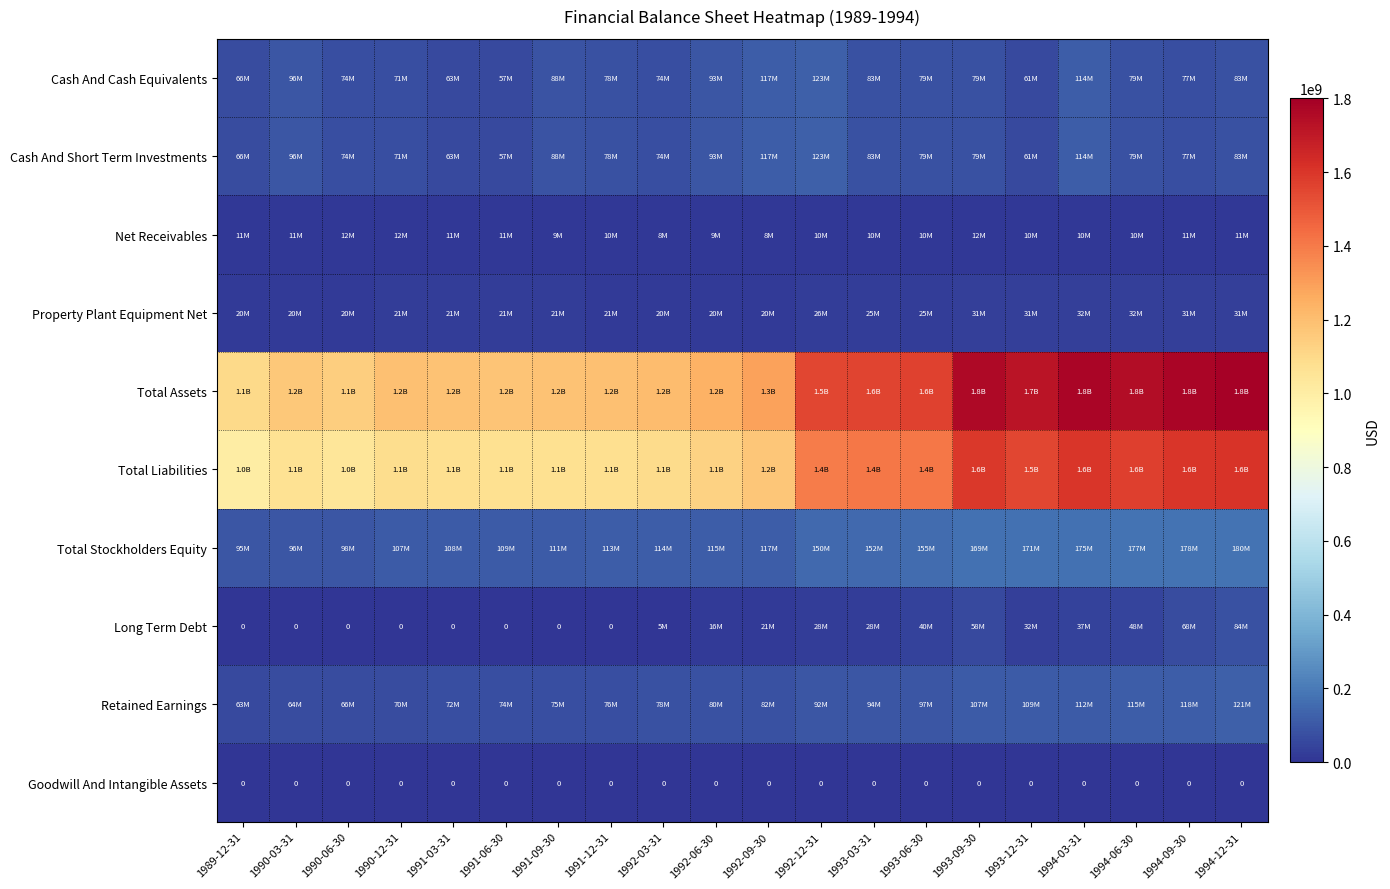

How many series are shown in this chart?

10